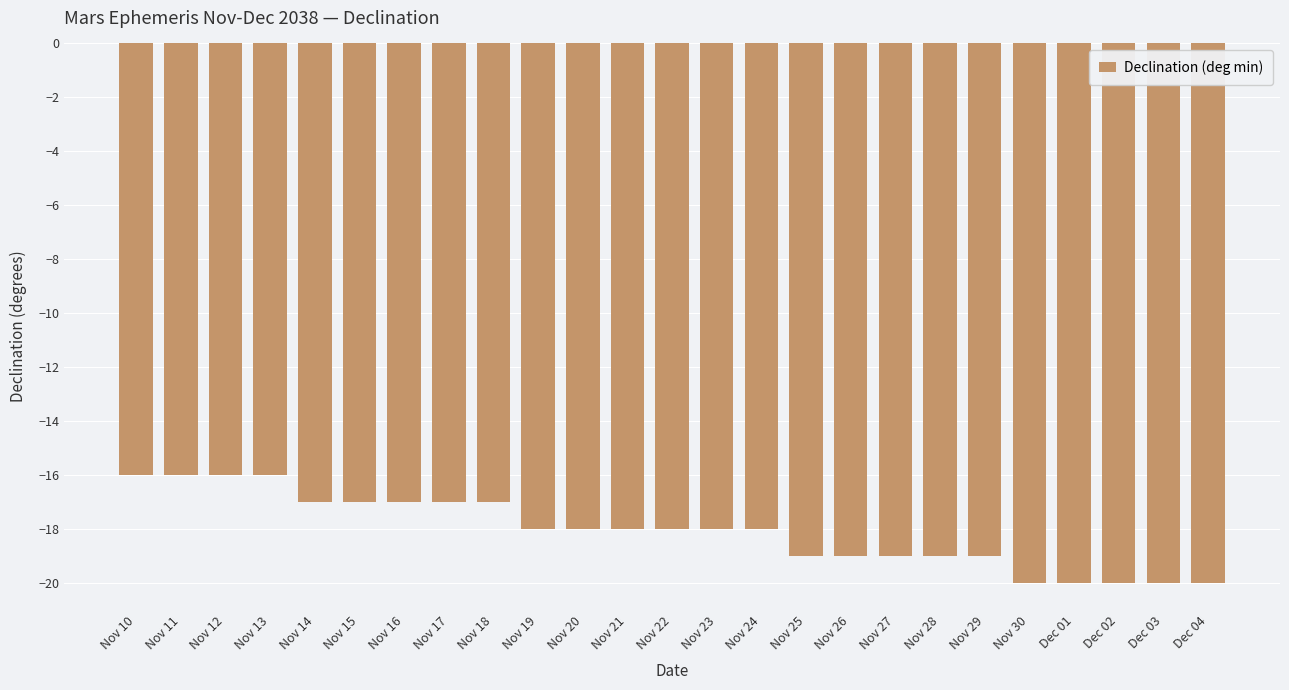

What is the maximum value shown in the chart?

-16